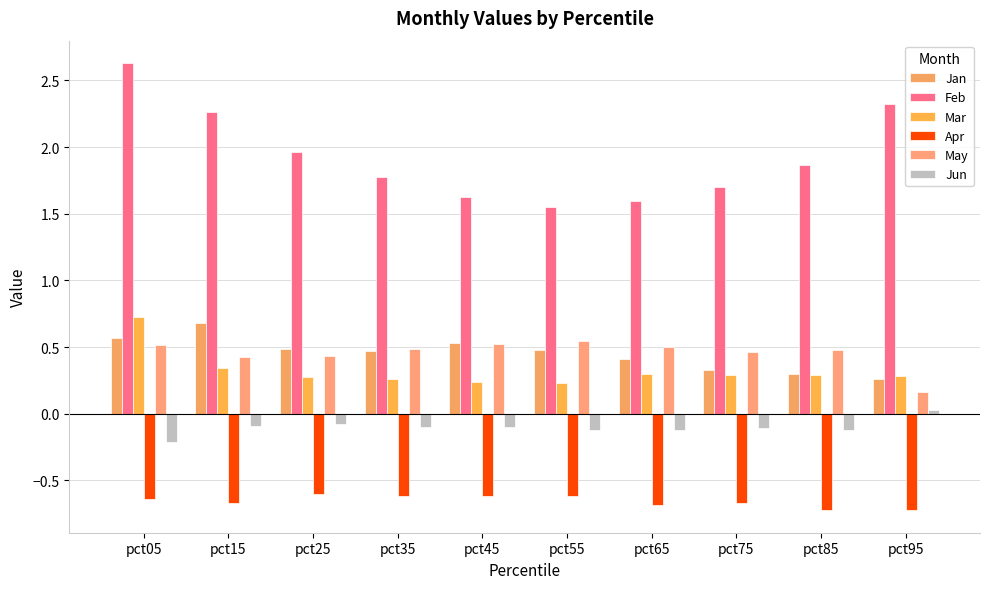

How many categories are shown in the chart?

10